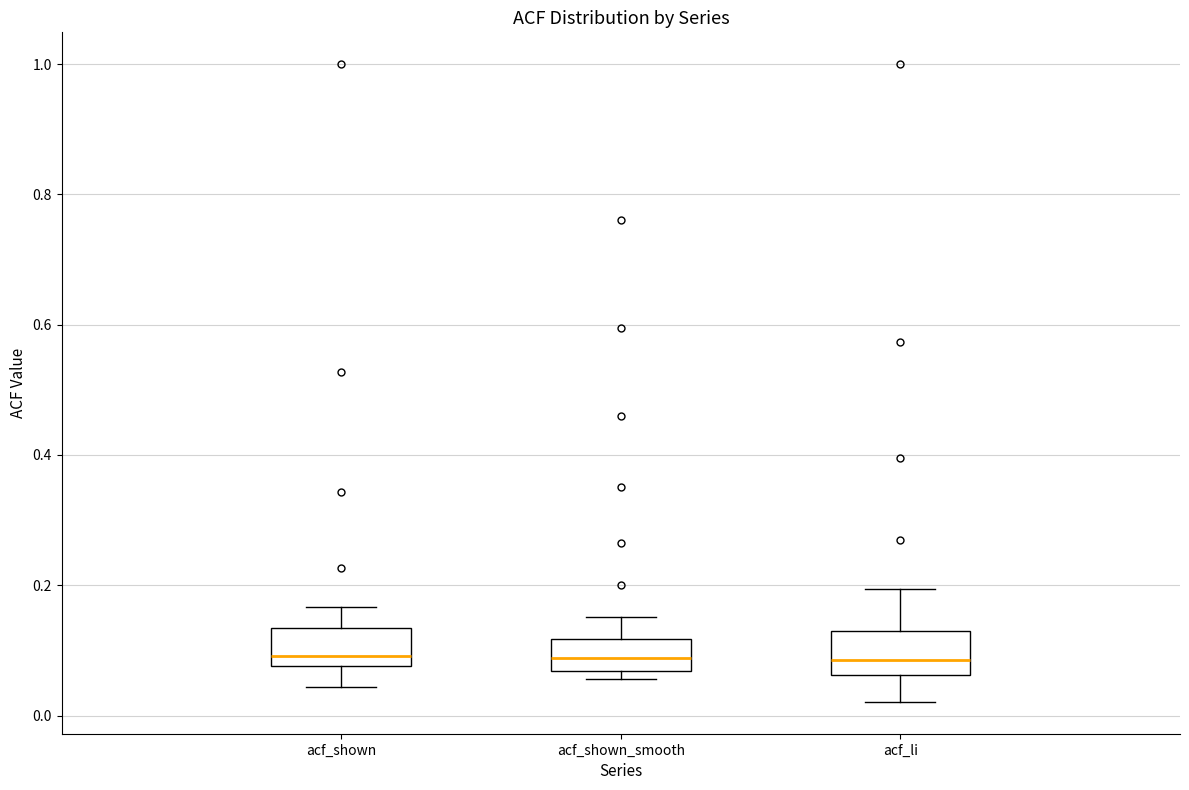

Where is the upper edge of the box for acf_shown_smooth on the y-axis? The values are not printed on the chart, so give them approximately, as read against the axis.

0.12